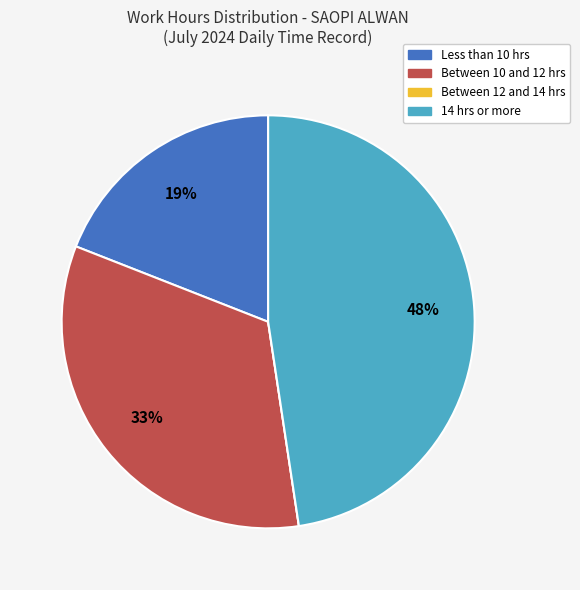

To the nearest percent, what percentage of the pie is Between 10 and 12 hrs?

33%